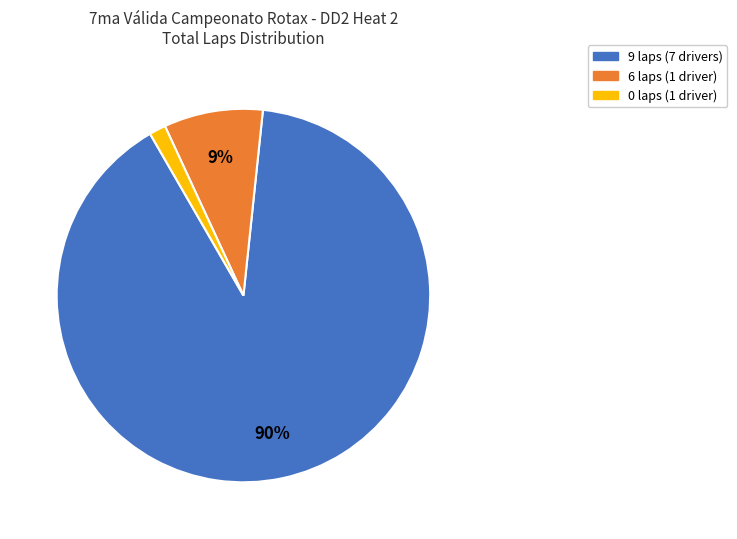

To the nearest percent, what is the average slice percentage?

33%